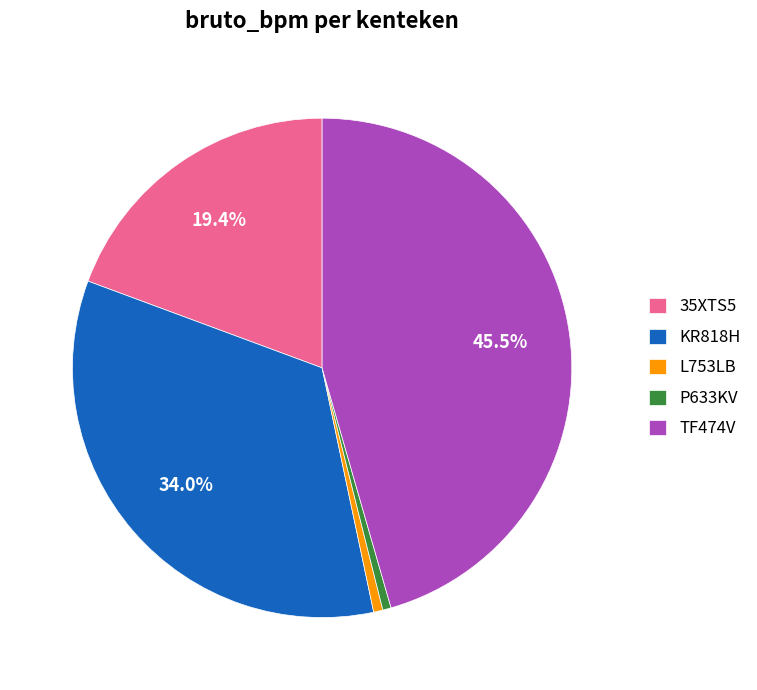

How many segments does this pie chart have?

5